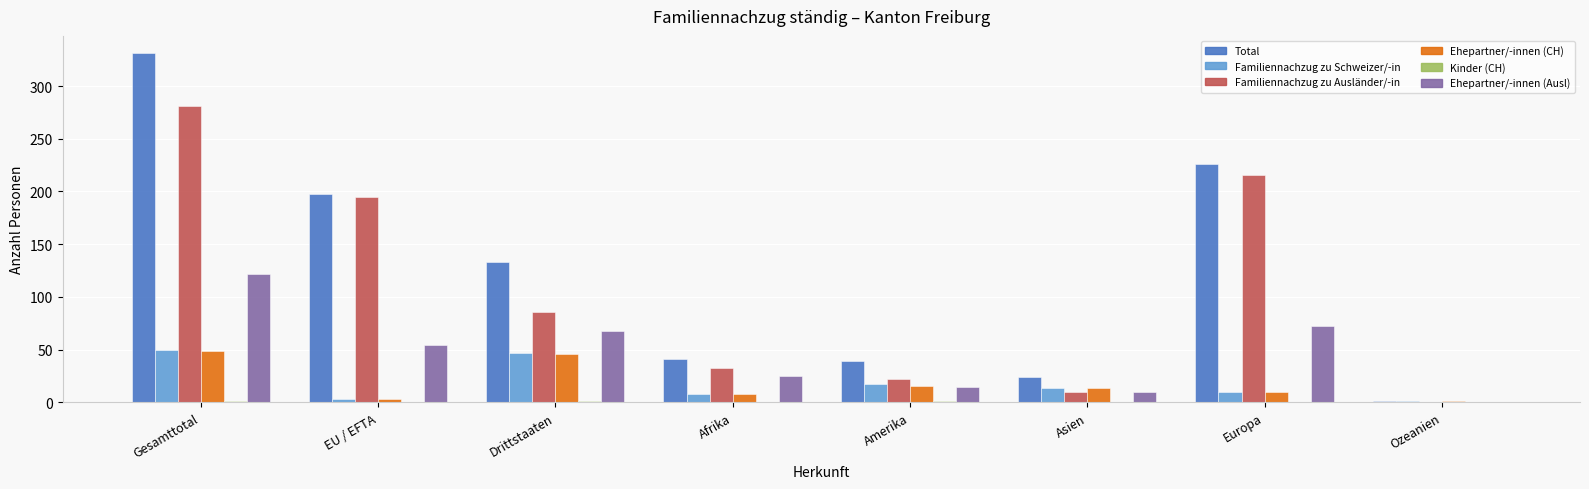

The Ehepartner/-innen (CH) series shows 49 at Gesamttotal. True or false?

True